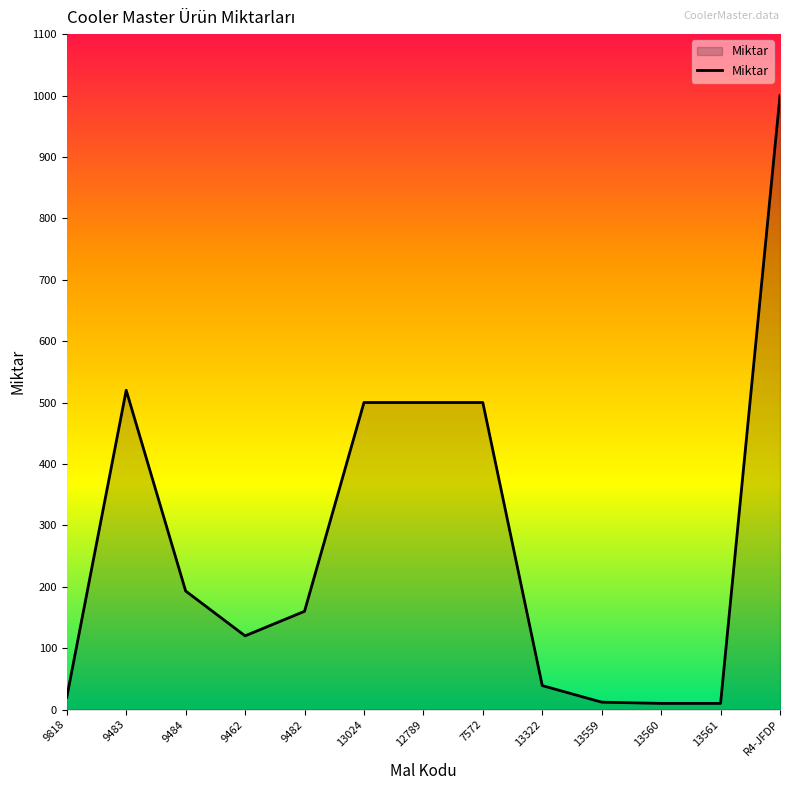

True or false: the data shows 193 at 9484.

True